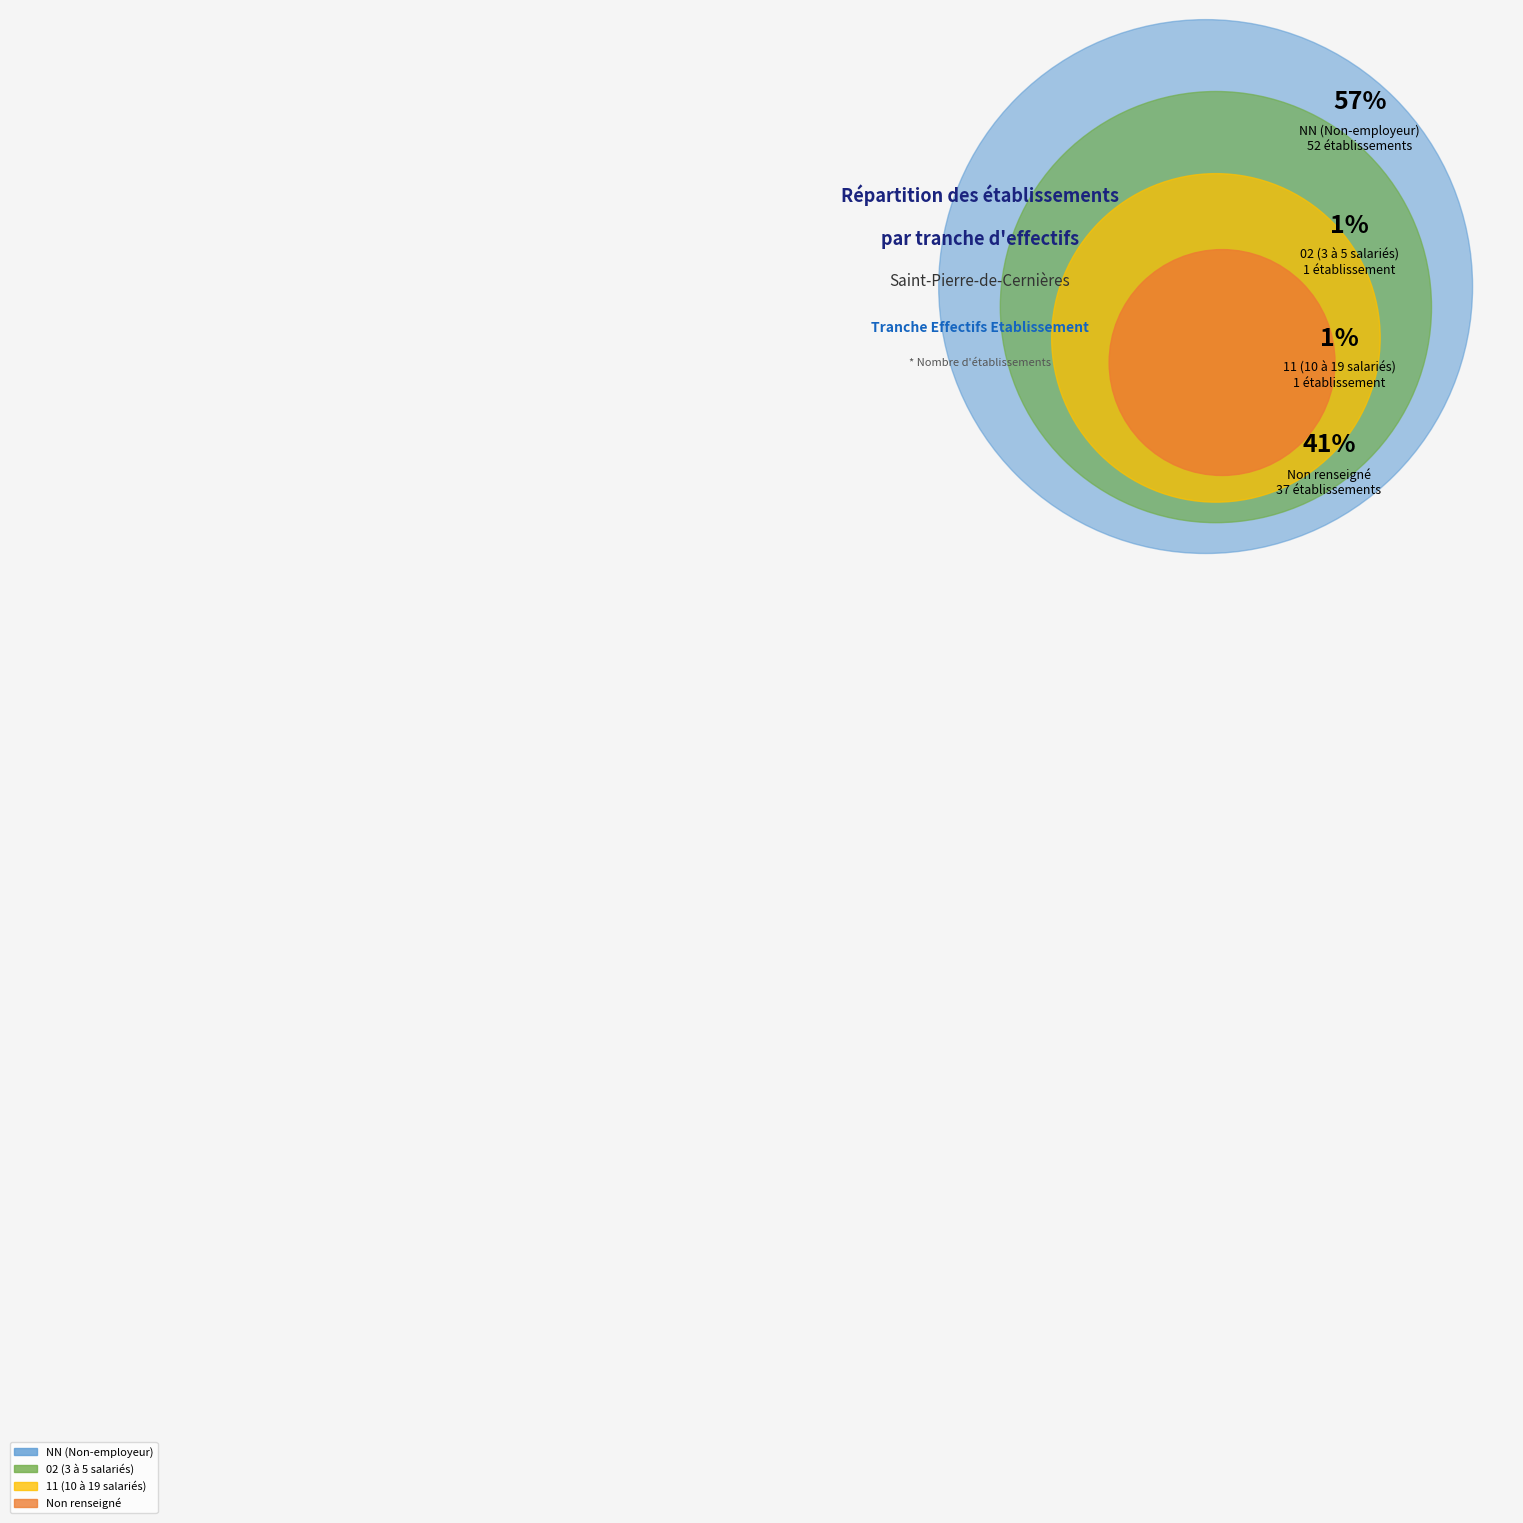

Which category accounts for the majority?

NN